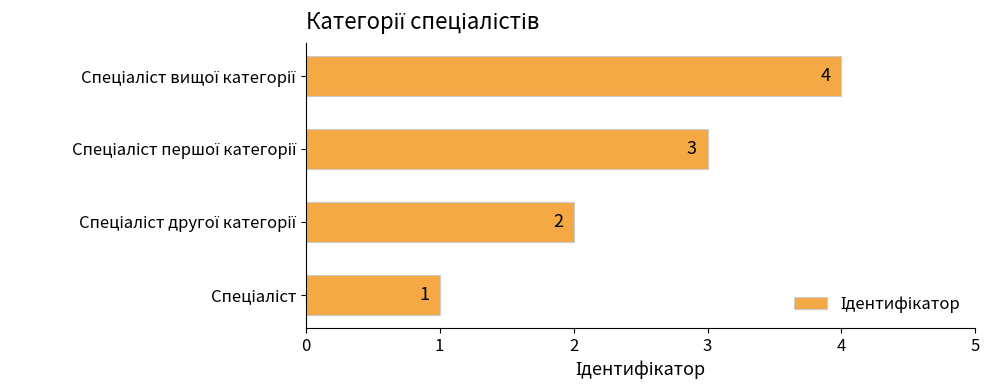

What is the sum of all values?

10